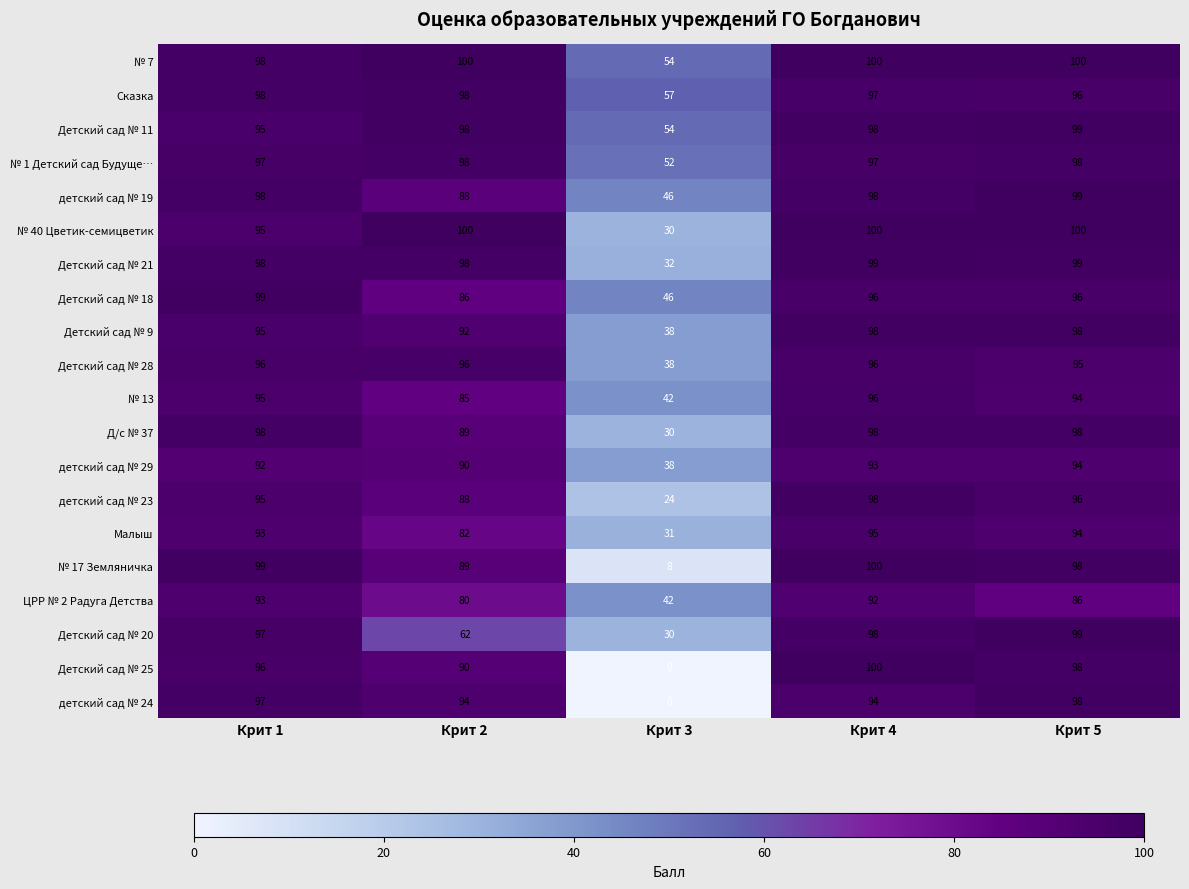

Which series has the largest total across all categories?

№ 7